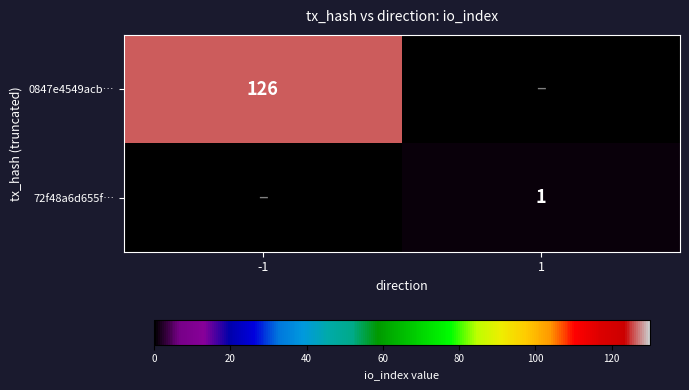

The value of 0847e4549acb… at -1 is 221. True or false?

False